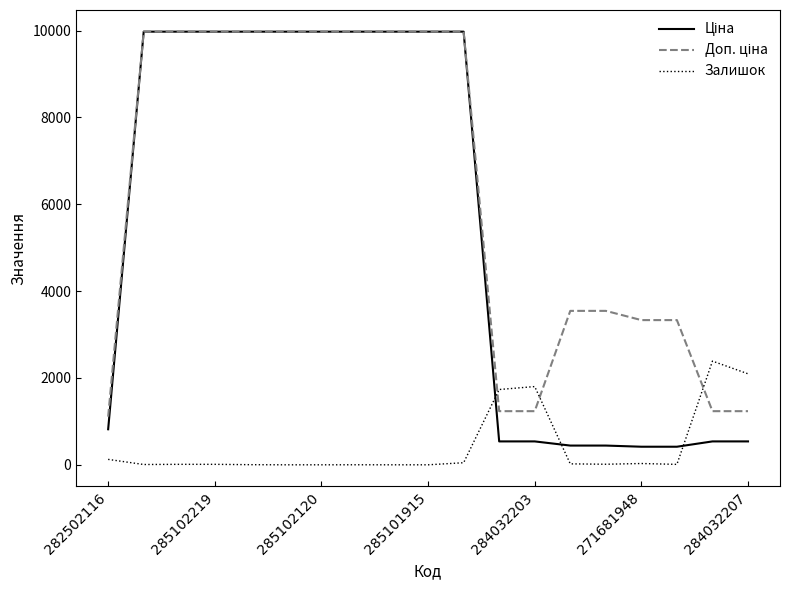

What is the maximum value shown in the chart?

9975.0